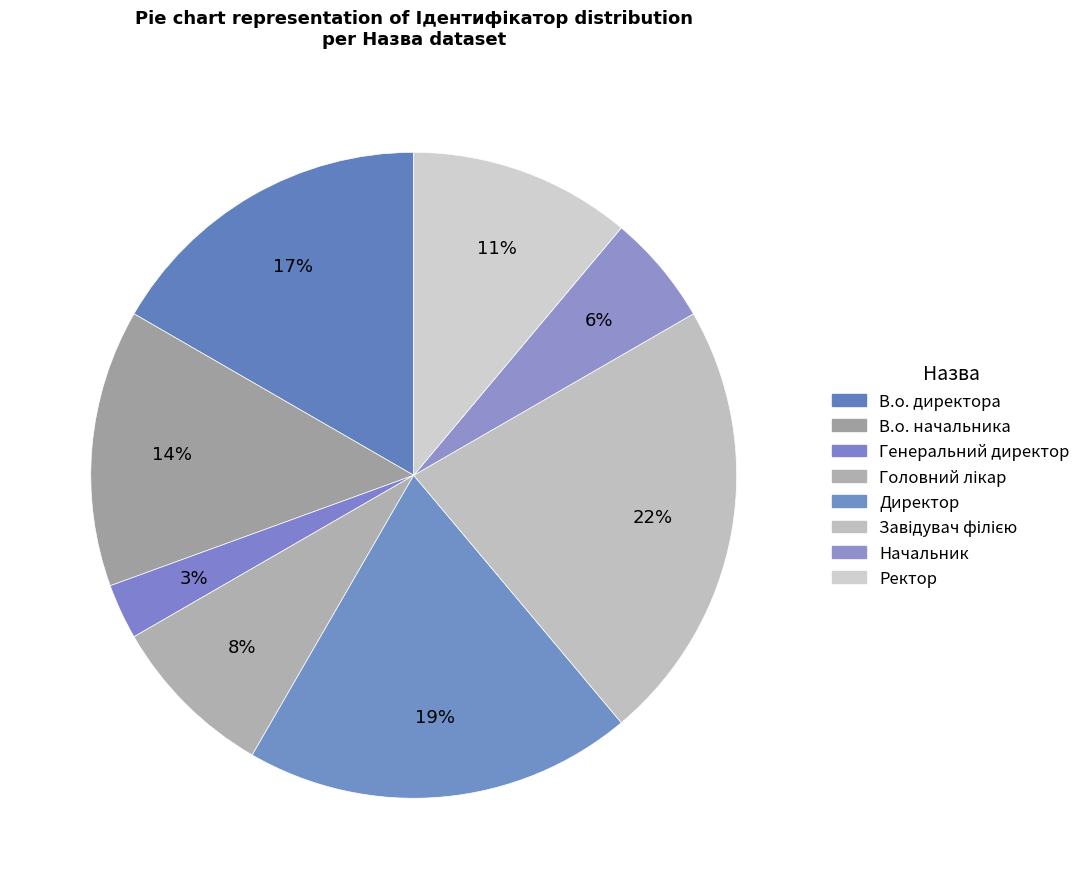

Count the number of slices in the pie.

8